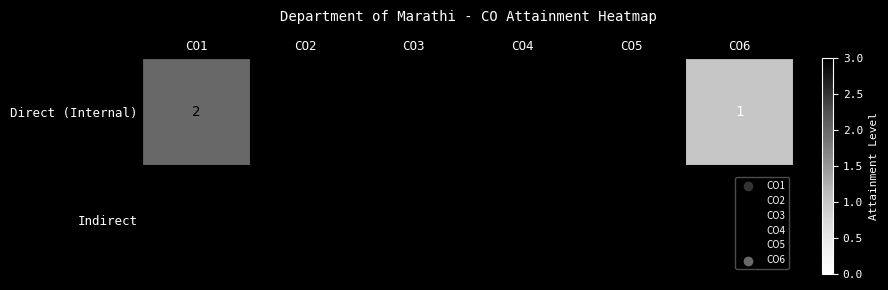

Where is Direct (Internal) nearest to the value 2?

CO1